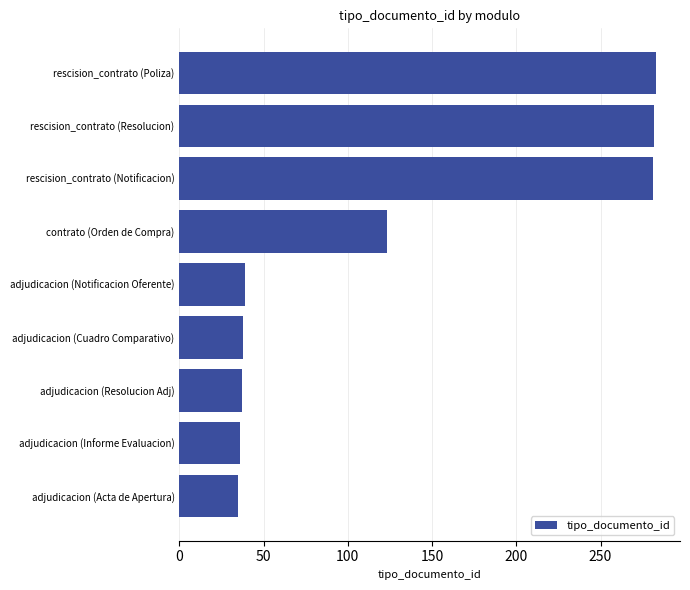

The value at rescision_contrato (Resolucion) is 471. True or false?

False